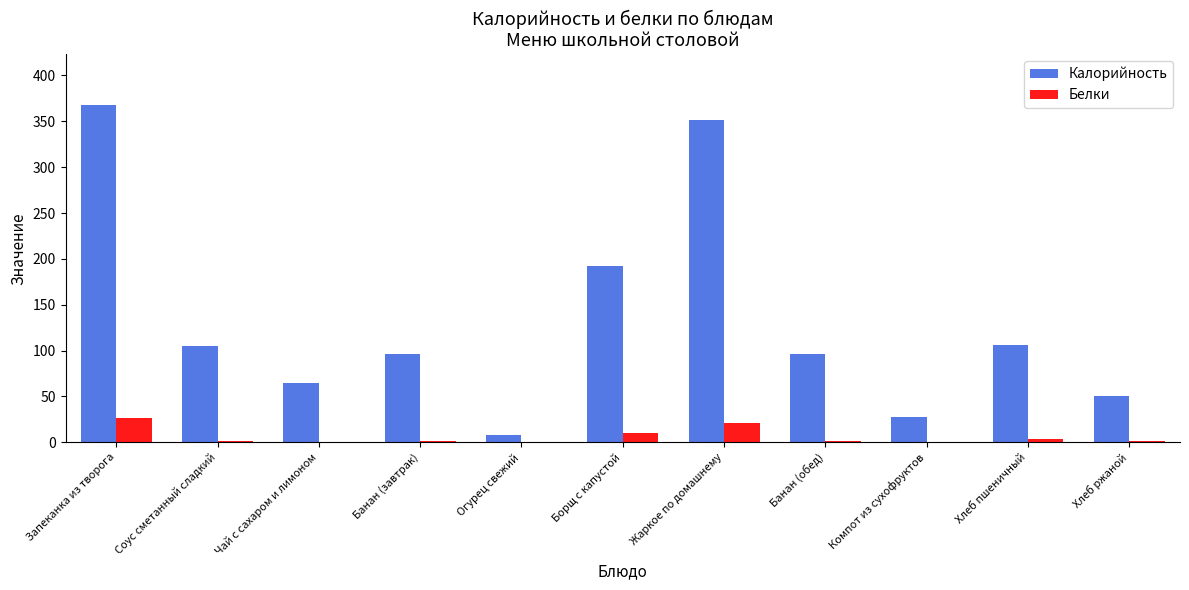

Is the value of Калорийность at Запеканка из творога greater than the value of Белки at Чай с сахаром и лимоном?

Yes